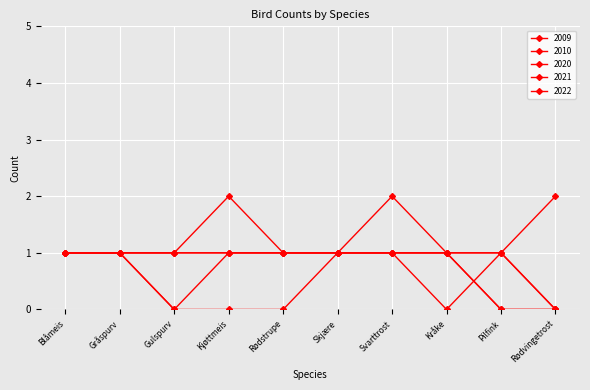

Is it true that 2020 equals 0 at Rødvingetrost?

False